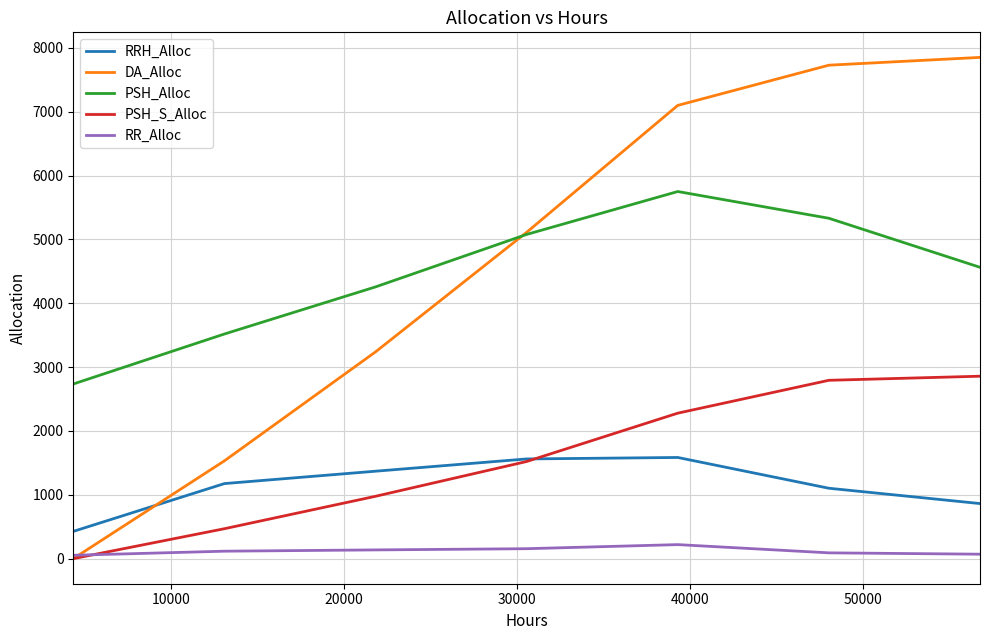

What is the maximum value for RRH_Alloc?

1585